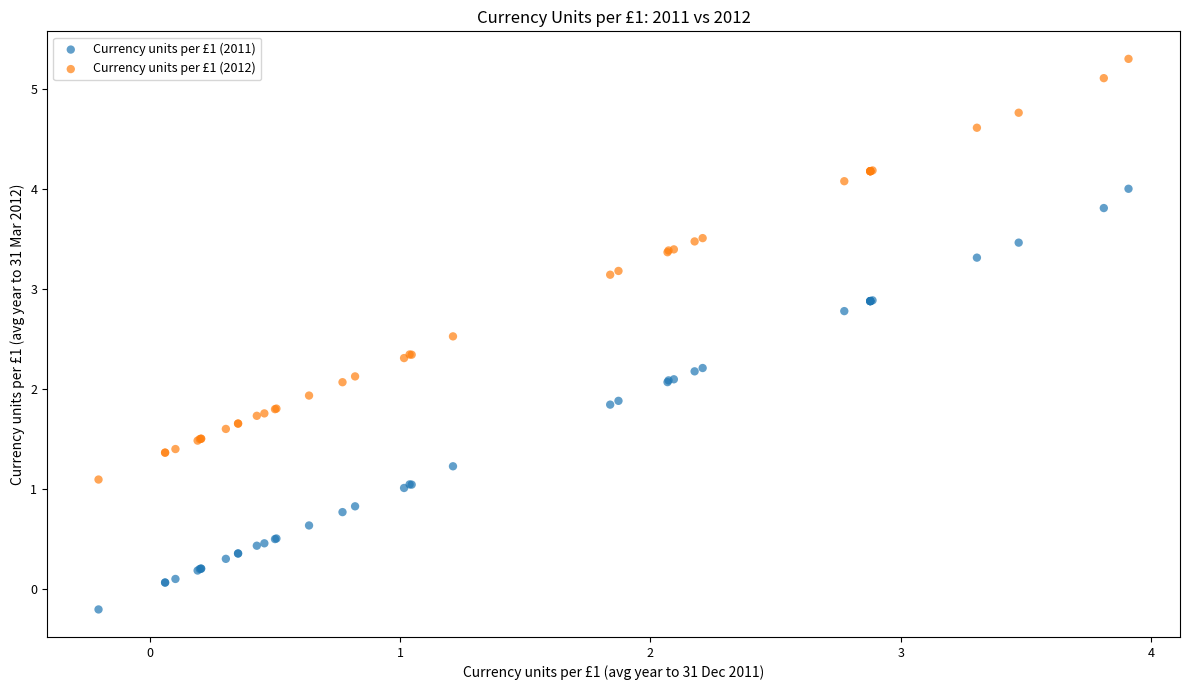

Which series reaches the maximum Y coordinate?

Currency units per £1 (2012)